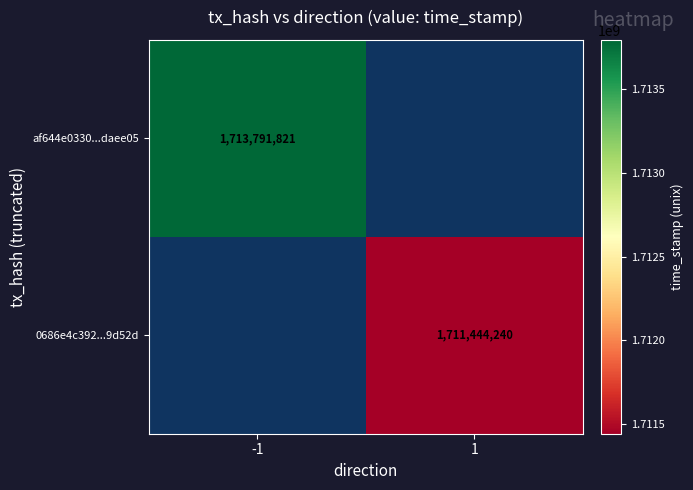

The value of af644e0330...daee05 at -1 is 3055157816.6. True or false?

False